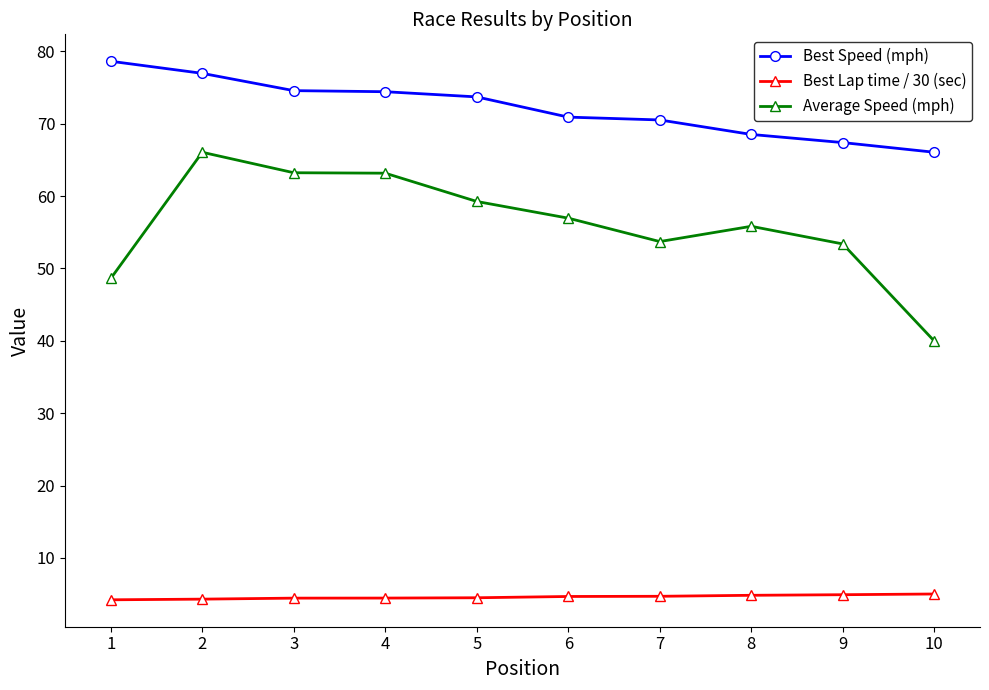

At 8, list the series in order from smallest to largest.

Best Lap time / 30 (sec), Average Speed (mph), Best Speed (mph)